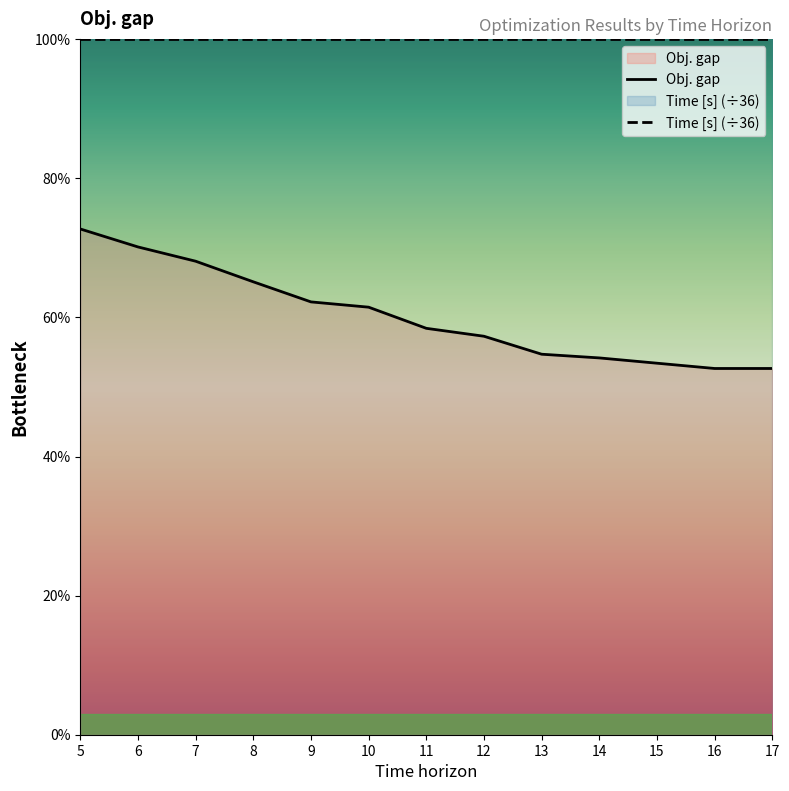

Reading left to right, transcribe all the data shown in this chart.

72.7	70.1	68.1	65.1	62.2	61.5	58.4	57.3	54.7	54.2	53.4	52.7	52.7